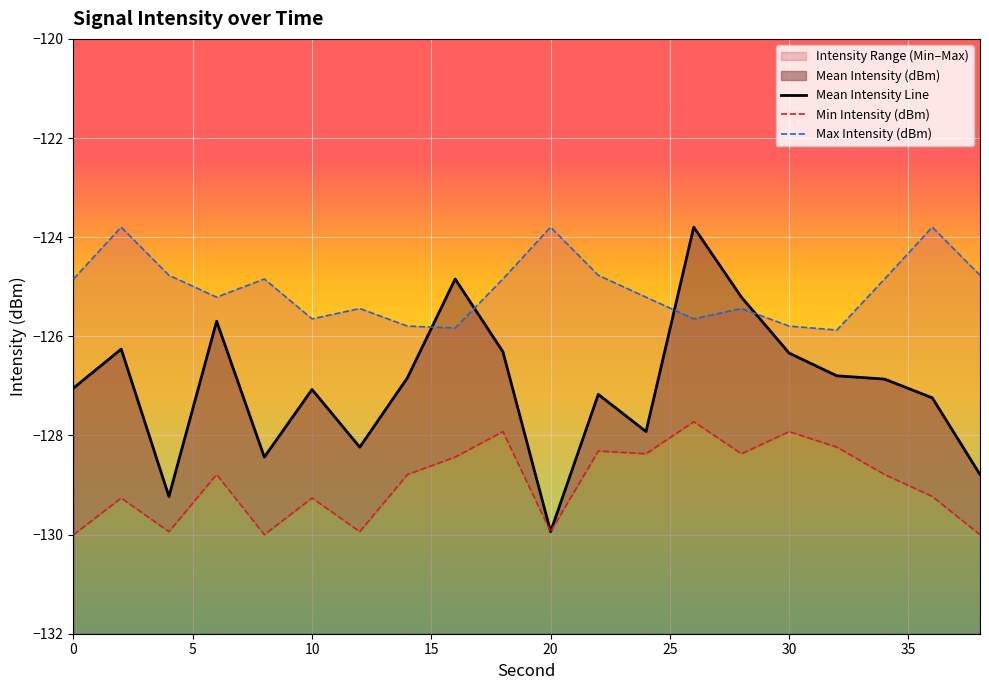

Reading left to right, what are all the values shown in this chart?

Mean Intensity (dBm): 0=-127.0	2=-126.3	4=-129.2	6=-125.7	8=-128.4	10=-127.1	12=-128.2	14=-126.8	16=-124.8	18=-126.3	20=-129.9	22=-127.2	24=-127.9	26=-123.8	28=-125.2	30=-126.3	32=-126.8	34=-126.9	36=-127.2	38=-128.8
Min Intensity (dBm): 0=-130.0	2=-129.3	4=-129.9	6=-128.8	8=-130.0	10=-129.3	12=-129.9	14=-128.8	16=-128.4	18=-127.9	20=-129.9	22=-128.3	24=-128.4	26=-127.7	28=-128.4	30=-127.9	32=-128.2	34=-128.8	36=-129.2	38=-130.0
Max Intensity (dBm): 0=-124.8	2=-123.8	4=-124.8	6=-125.2	8=-124.8	10=-125.6	12=-125.4	14=-125.8	16=-125.8	18=-124.8	20=-123.8	22=-124.8	24=-125.2	26=-125.6	28=-125.4	30=-125.8	32=-125.9	34=-124.8	36=-123.8	38=-124.8